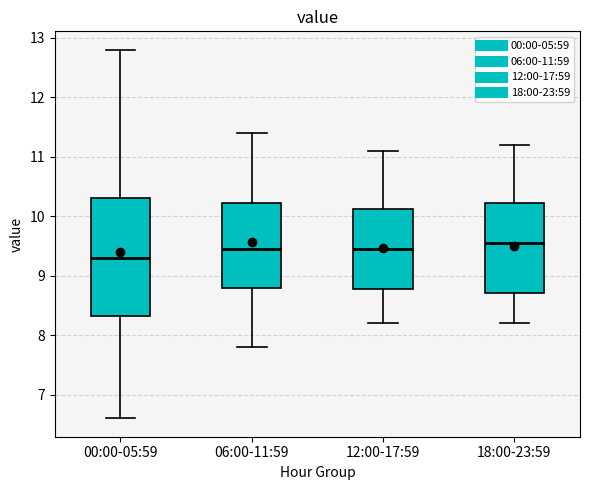

Reading left to right, read every box against the y-axis: the position of its median line, the range the box covers, and the ends of its whiskers. The values are not printed on the chart, so give them approximately, as read against the axis.

00:00-05:59: median 9.3, box 8.3 to 10.3, whiskers 6.6 to 12.8
06:00-11:59: median 9.5, box 8.8 to 10.2, whiskers 7.8 to 11.4
12:00-17:59: median 9.5, box 8.8 to 10.1, whiskers 8.2 to 11.1
18:00-23:59: median 9.6, box 8.7 to 10.2, whiskers 8.2 to 11.2